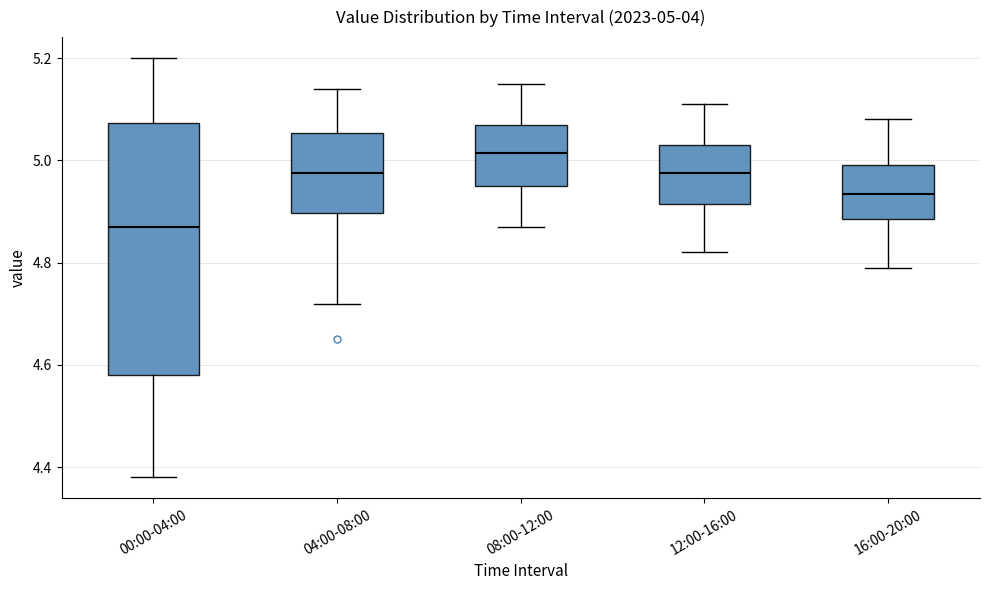

Which box has the highest median line?

08:00-12:00